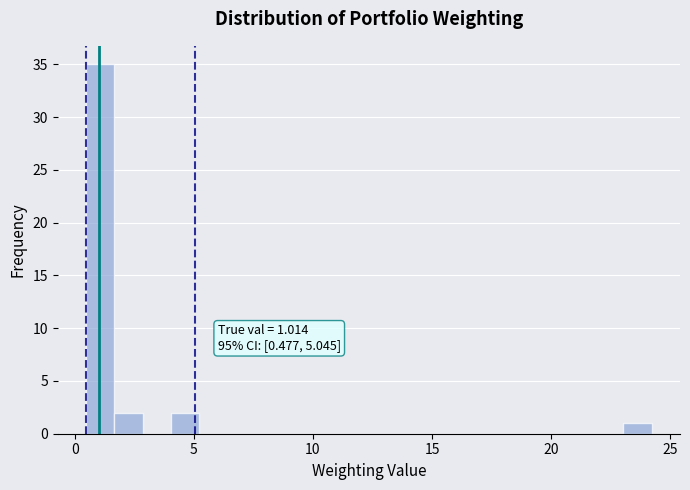

Around what value on the x-axis is the tallest bar? Give the approximate position of its centre, as read against the axis.

1.0